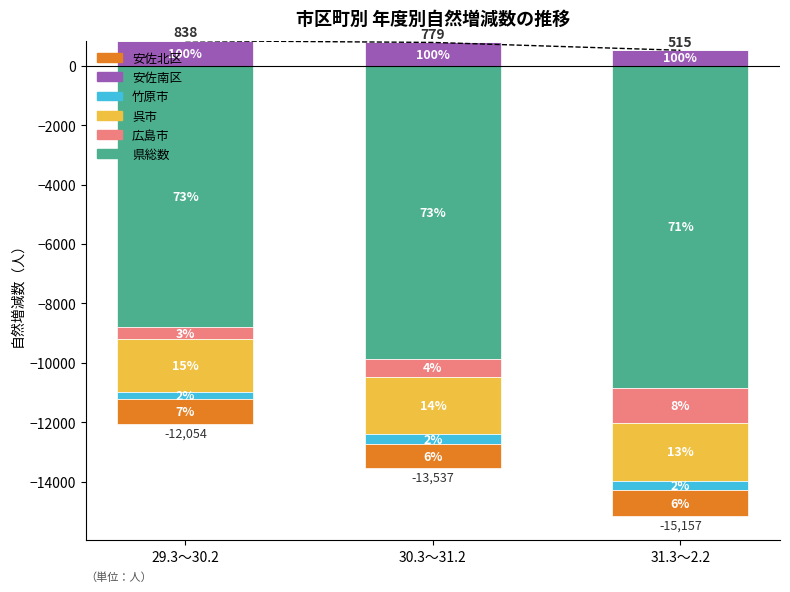

Which has a higher value, 29.3～30.2 or 30.3～31.2?

29.3～30.2